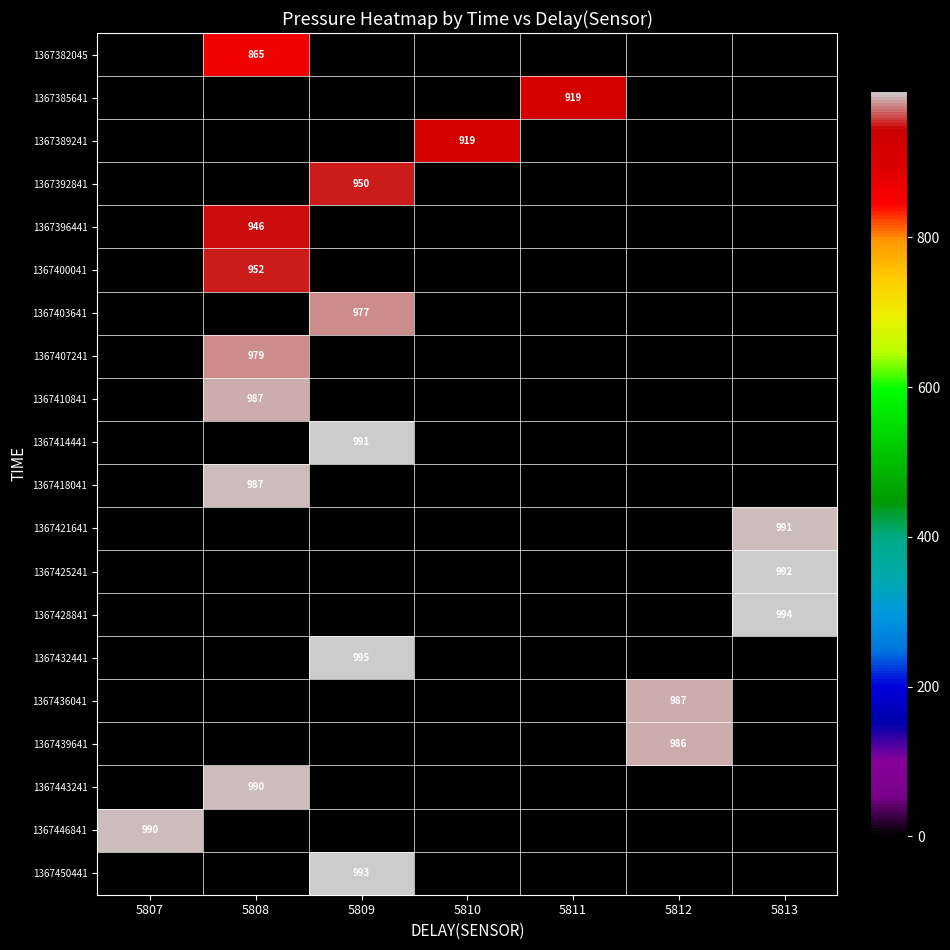

At which category does the chart reach its peak across all series?

5809